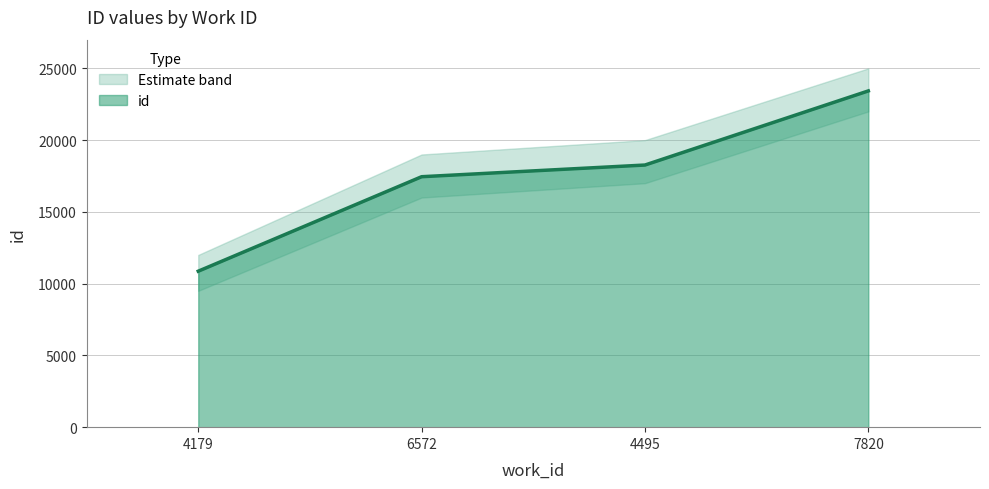

What is the difference between the second highest and second lowest values?

814